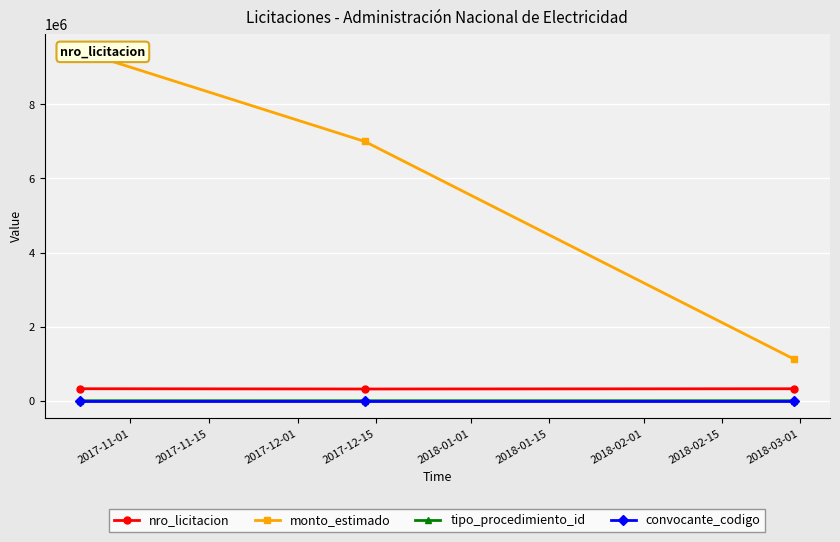

What is the maximum value for nro_licitacion?

323678